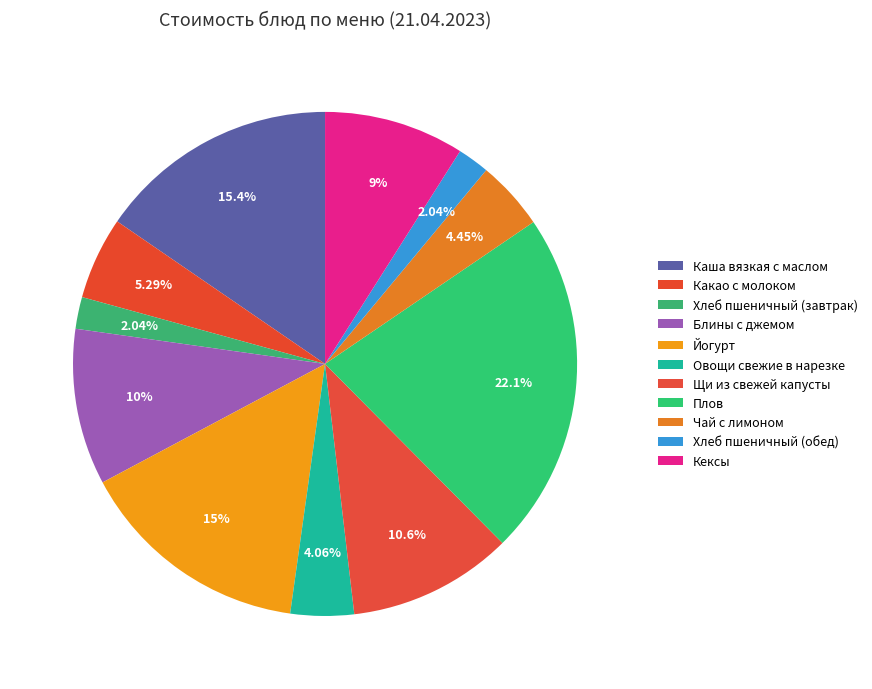

How many segments does this pie chart have?

11